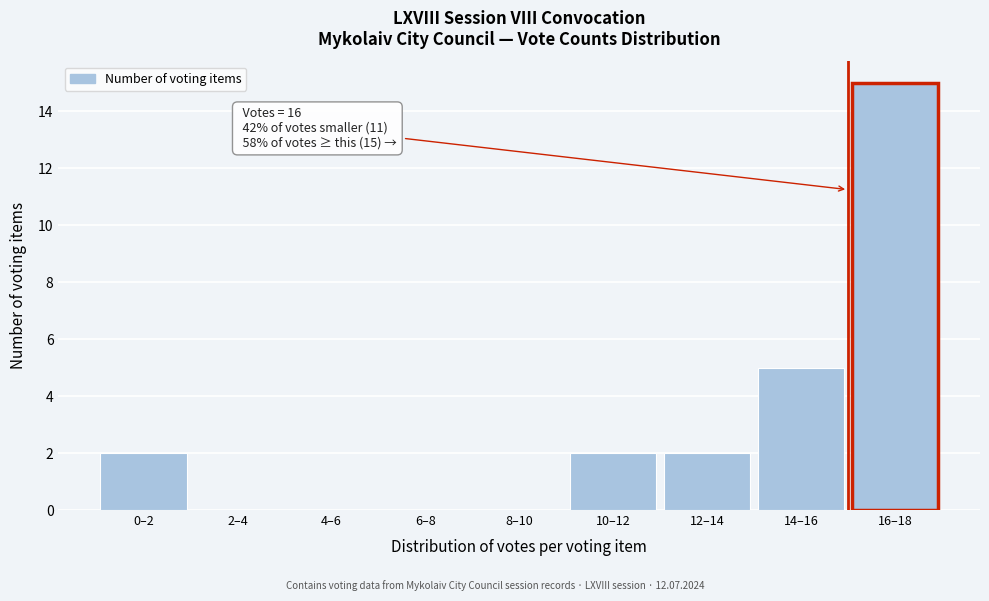

Reading left to right, transcribe all the data shown in this chart.

0–2=2	2–4=0	4–6=0	6–8=0	8–10=0	10–12=2	12–14=2	14–16=5	16–18=15